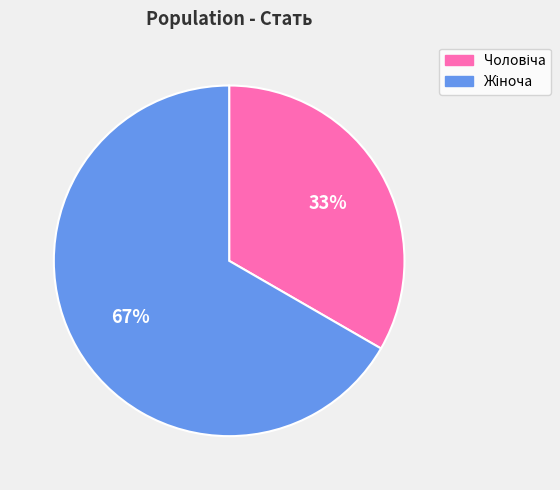

Is there any slice that represents more than half of the pie?

Yes